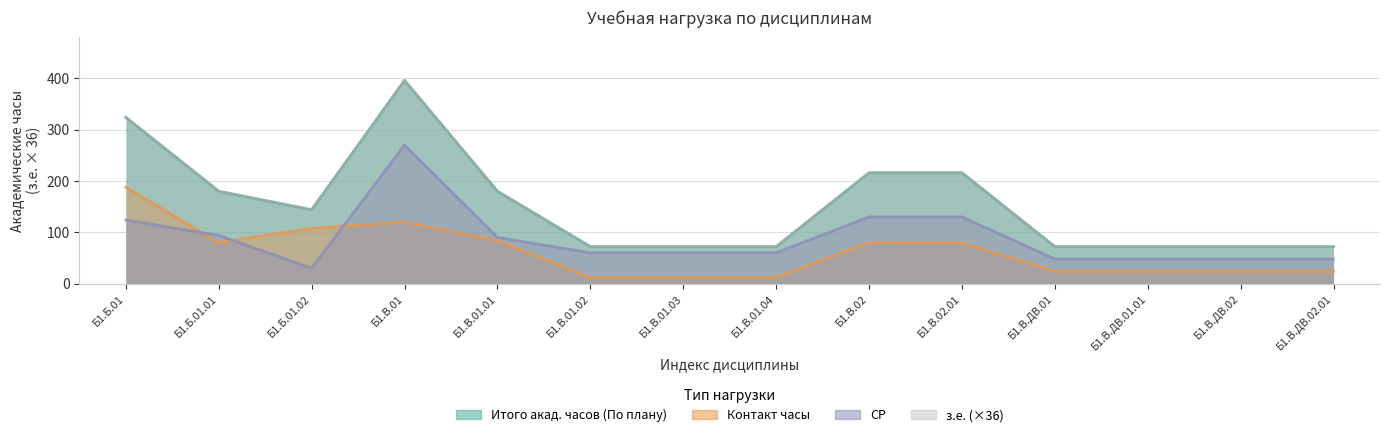

The Контакт часы series shows 12 at Б1.В.01.04. True or false?

True